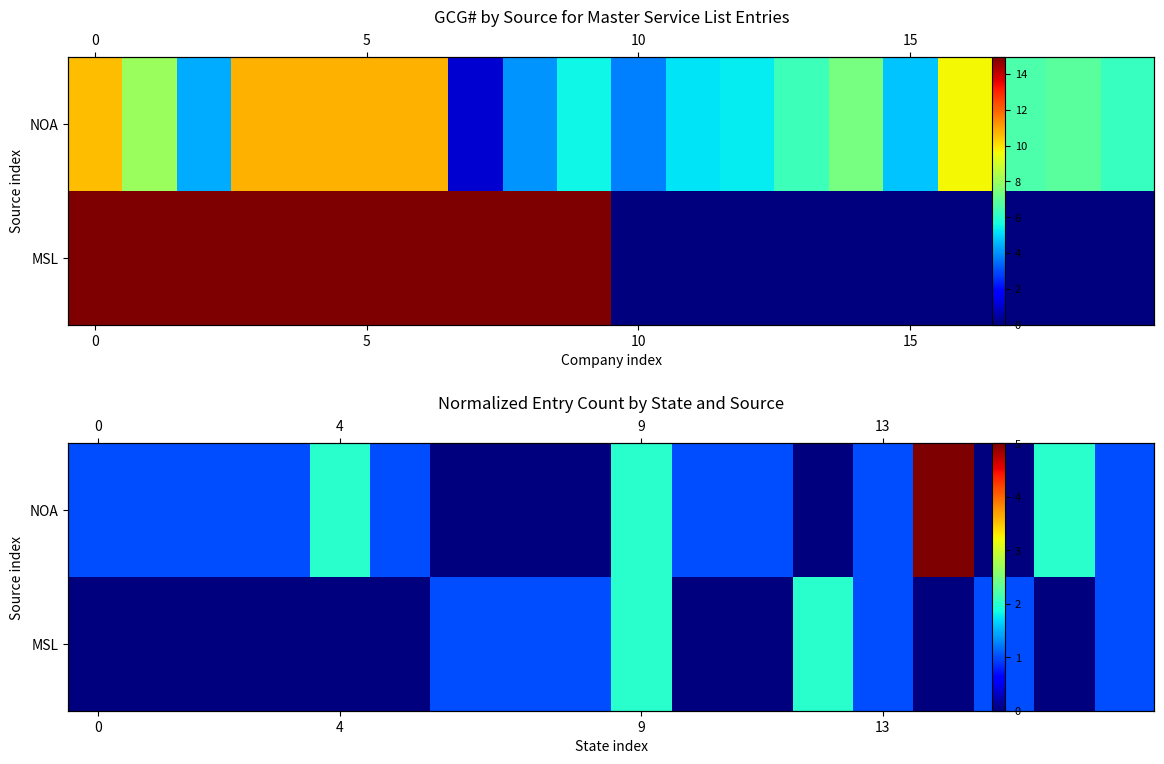

Rank the series by their maximum value, from highest to lowest.

NOA, MSL